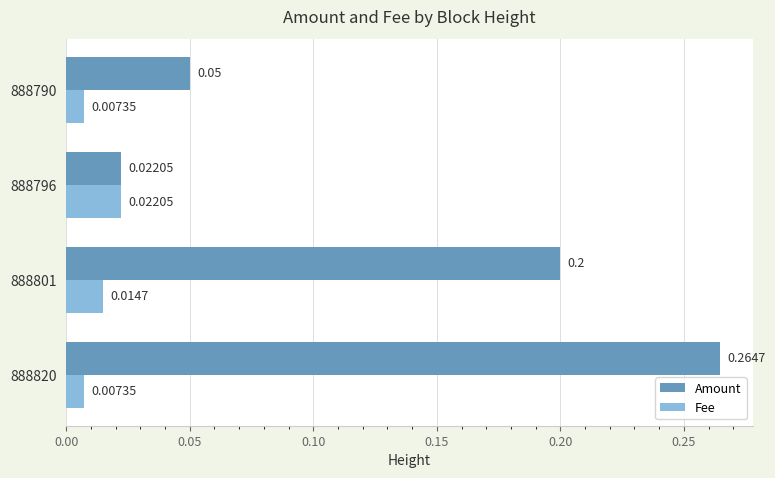

How many series are shown in this chart?

2